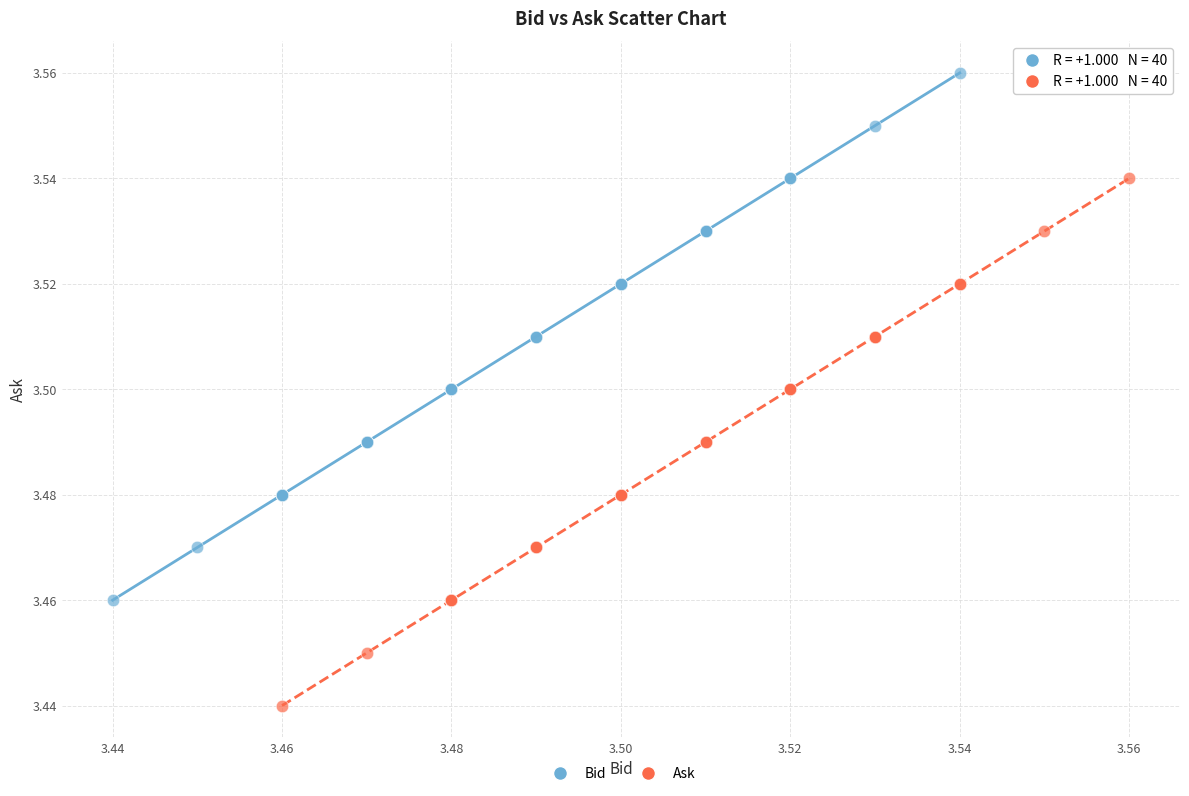

Which series contains the lowest Y value?

Ask